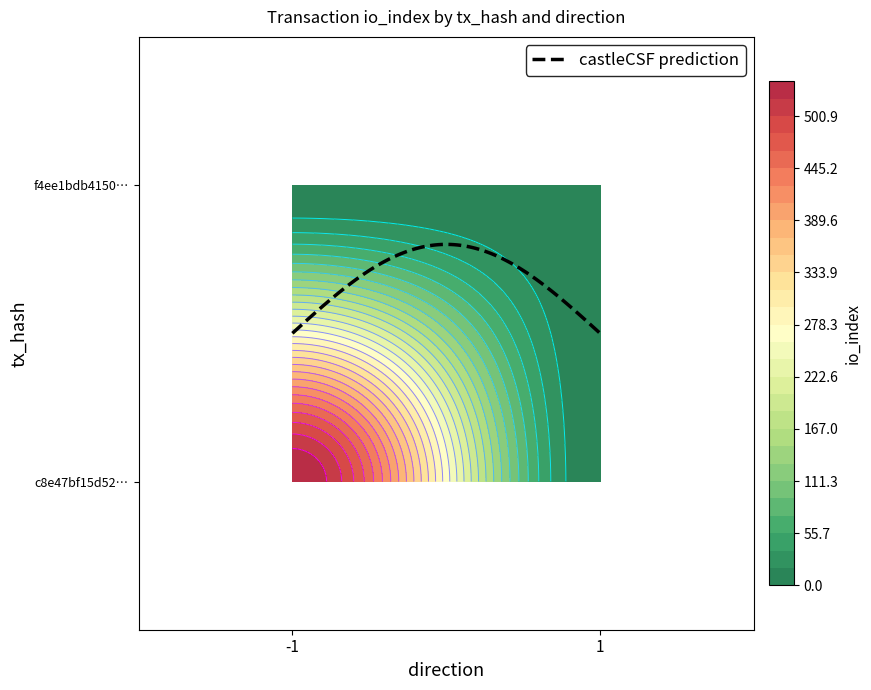

The value of c8e47bf15d522020e71b21fa07aa21106d4a165 at 1 is 0. True or false?

True